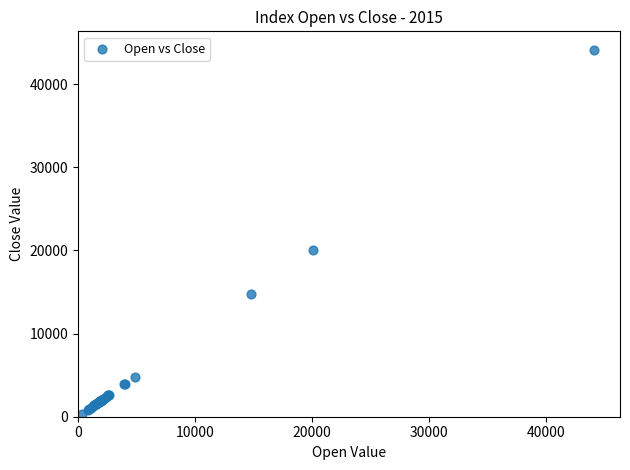

What Y value in the scatter plot is closest to 22239?

20059.0